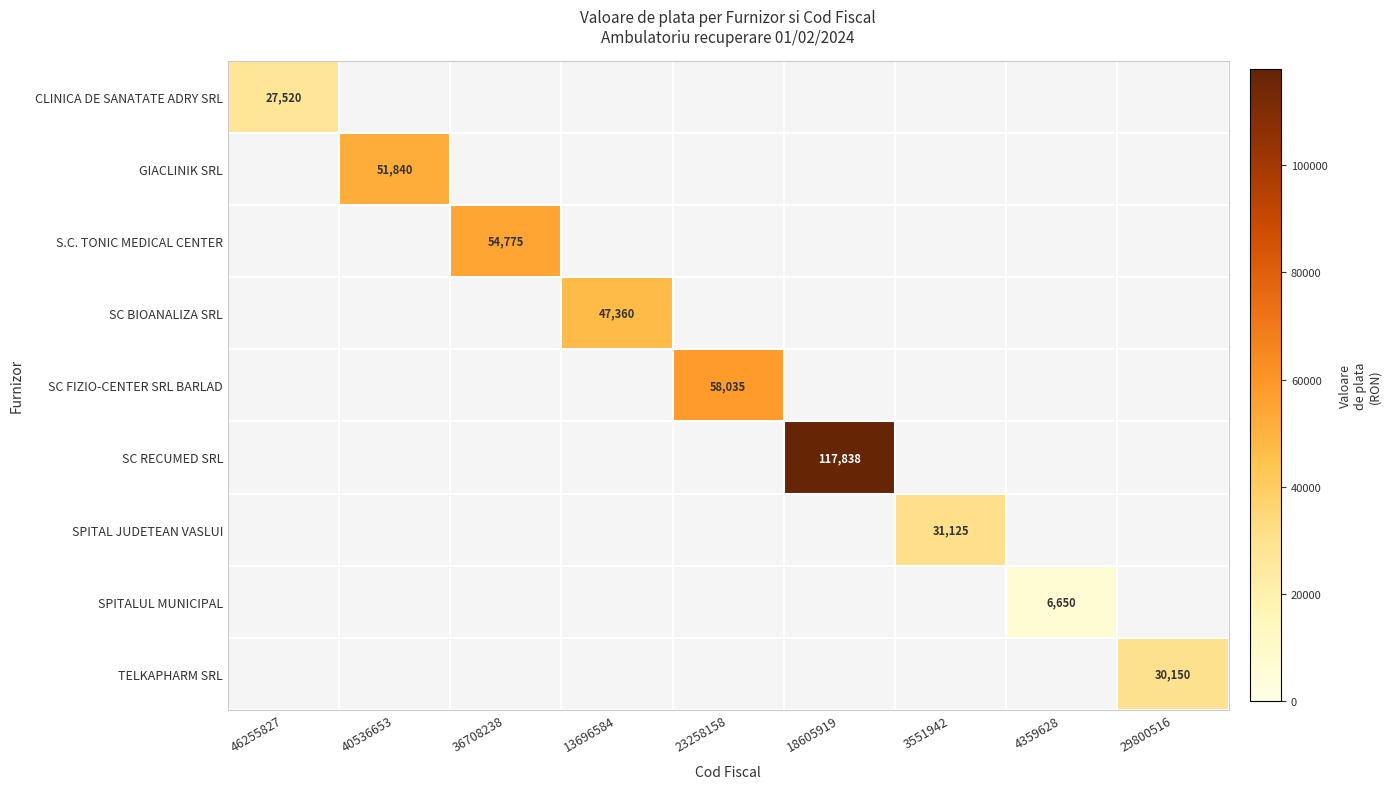

At which category does the chart reach its minimum across all series?

4359628